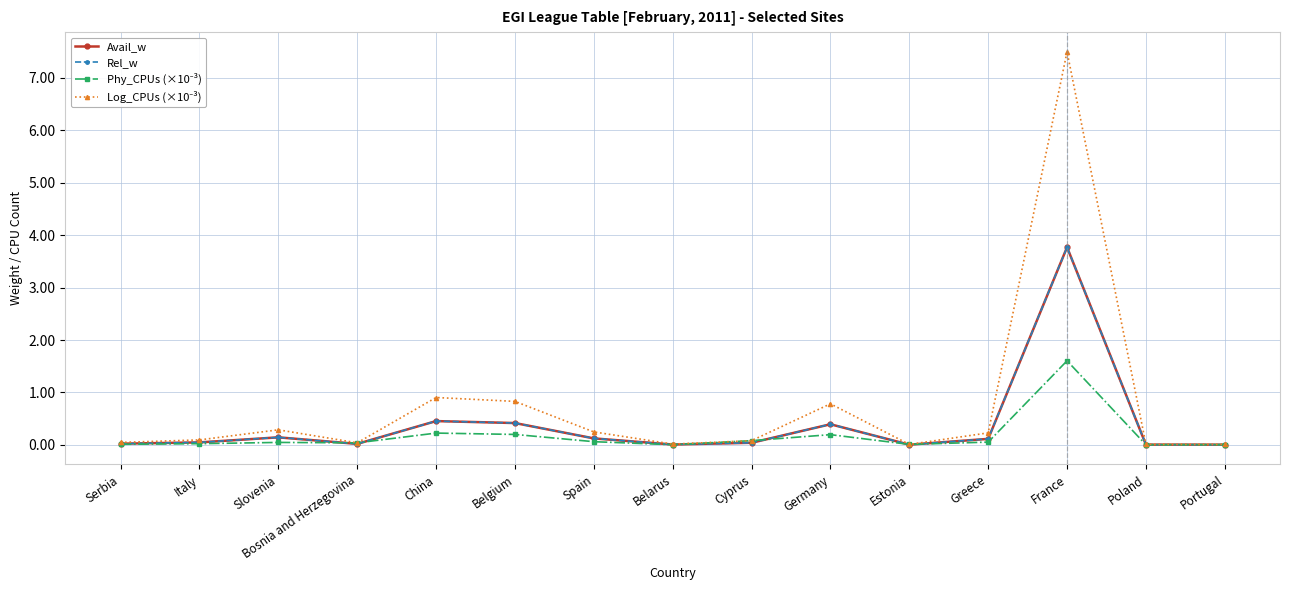

Does the chart have visible grid lines?

Yes